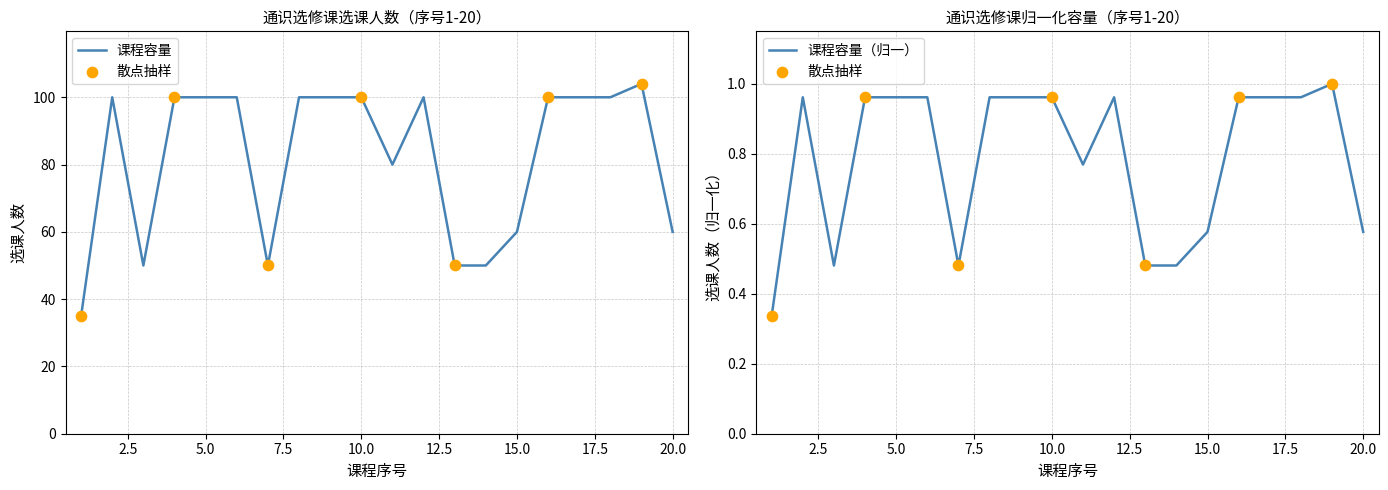

Which series contains the lowest Y value?

散点_课程容量